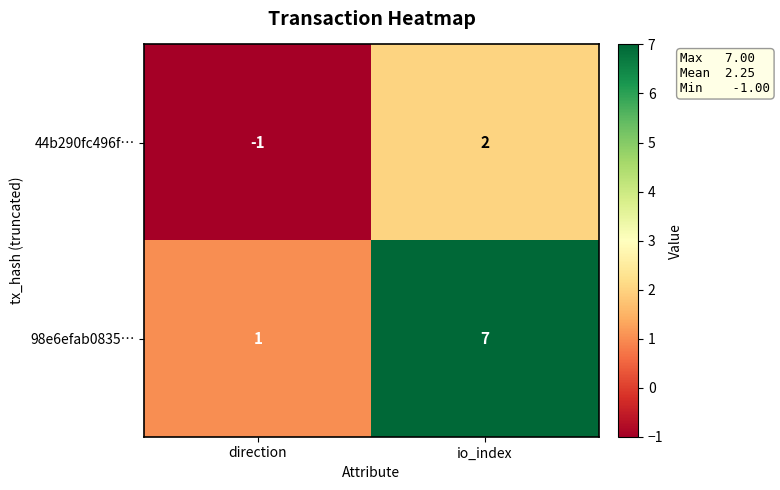

How many data points does each series have?

2